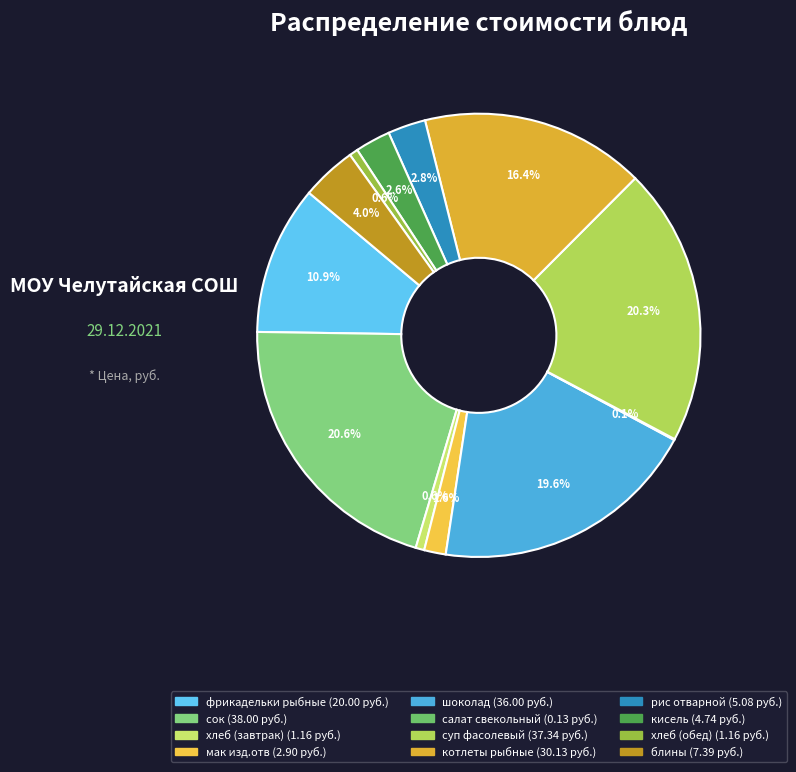

Is there any slice that represents more than half of the pie?

No